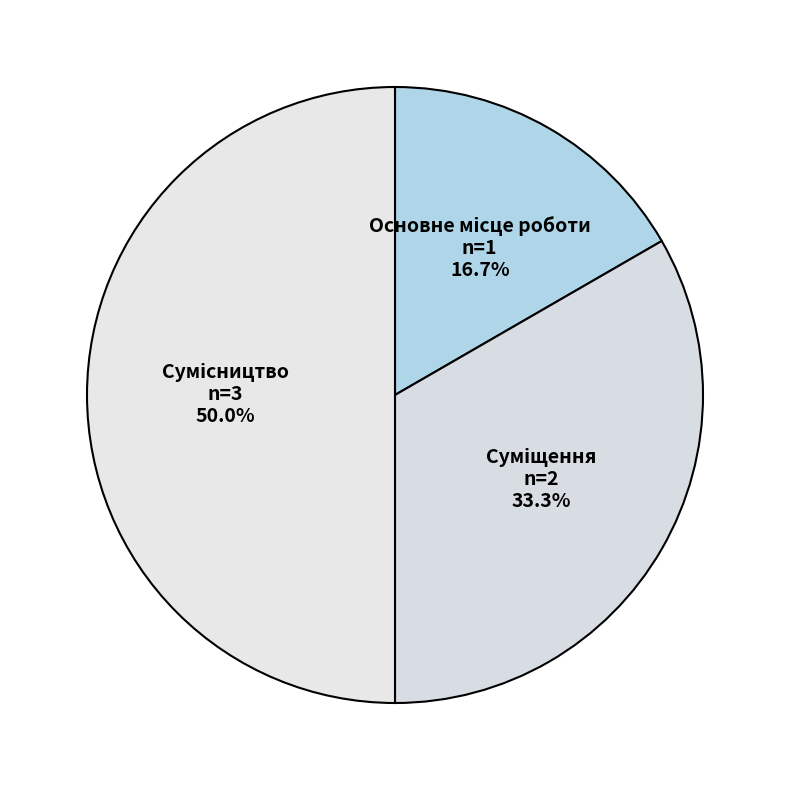

Count the number of slices in the pie.

3